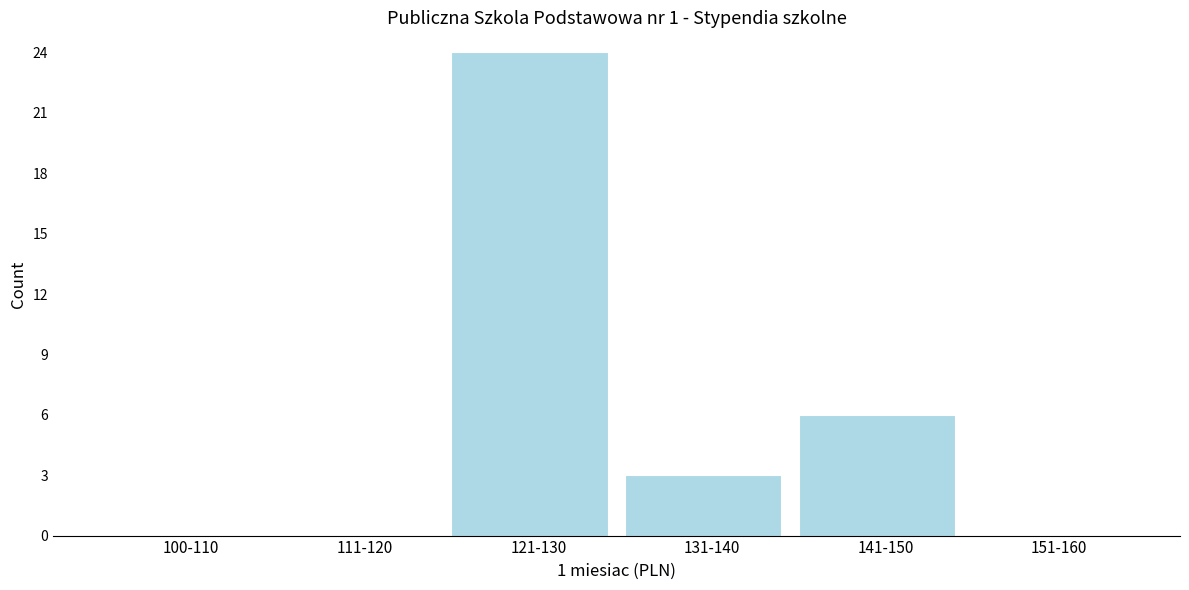

Reading right to left, list all the values displayed in this chart.

151-160=0	141-150=6	131-140=3	121-130=24	111-120=0	100-110=0